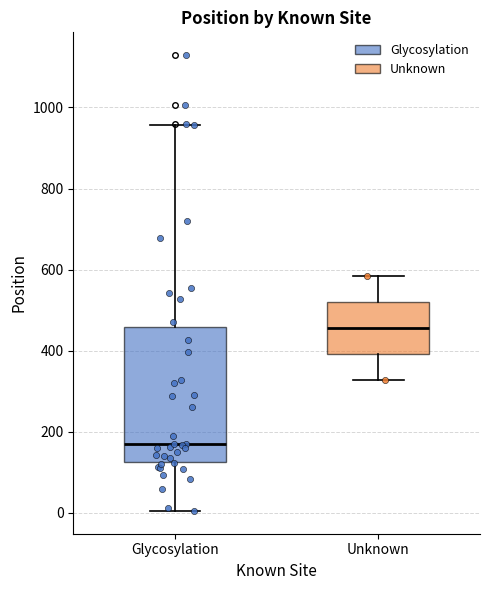

Where is the lower edge of the box for Glycosylation on the y-axis? The values are not printed on the chart, so give them approximately, as read against the axis.

120